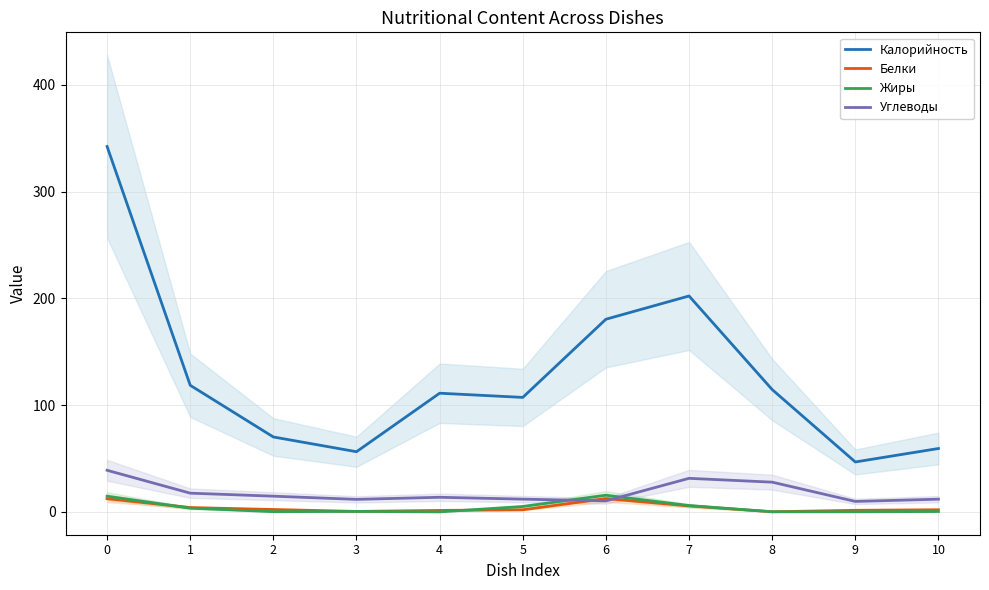

After their last crossing, which series has the higher values: Белки or Углеводы?

Углеводы